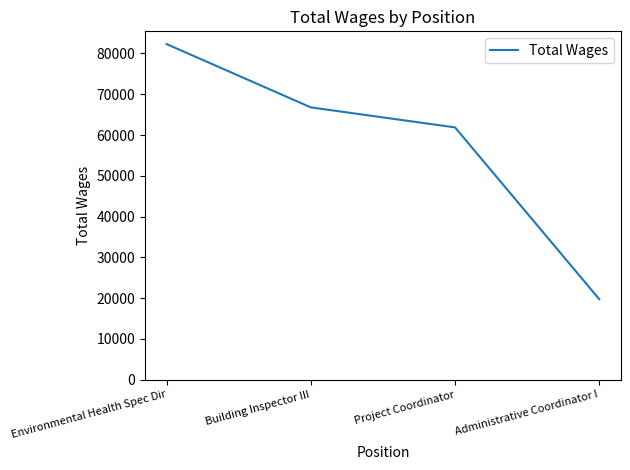

The chart shows a value of 19750 at Administrative Coordinator I. True or false?

True